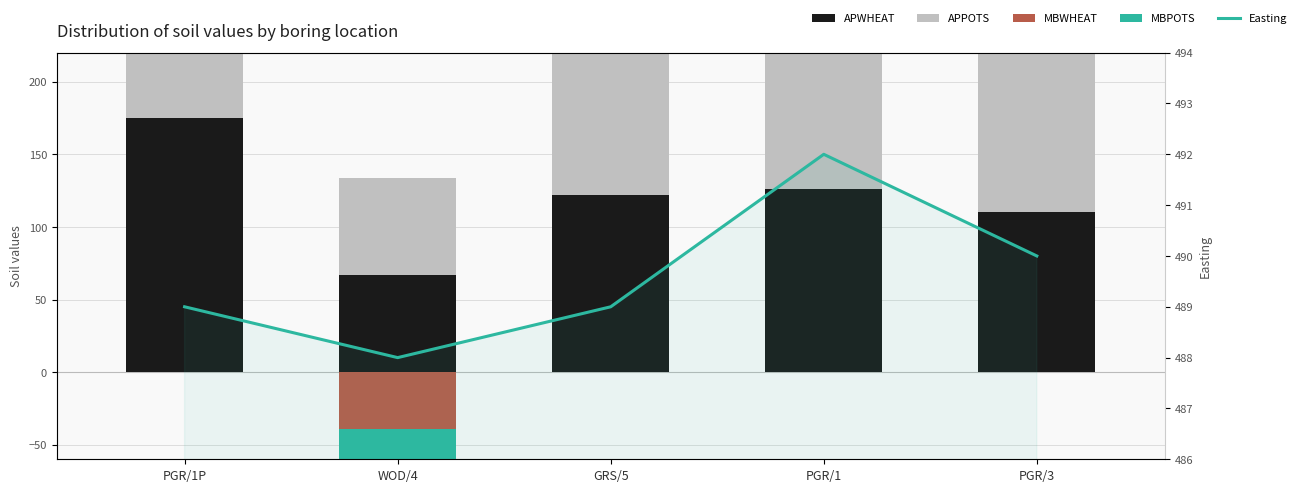

What are all the series names shown in the legend?

APWHEAT, APPOTS, MBWHEAT, MBPOTS, Easting